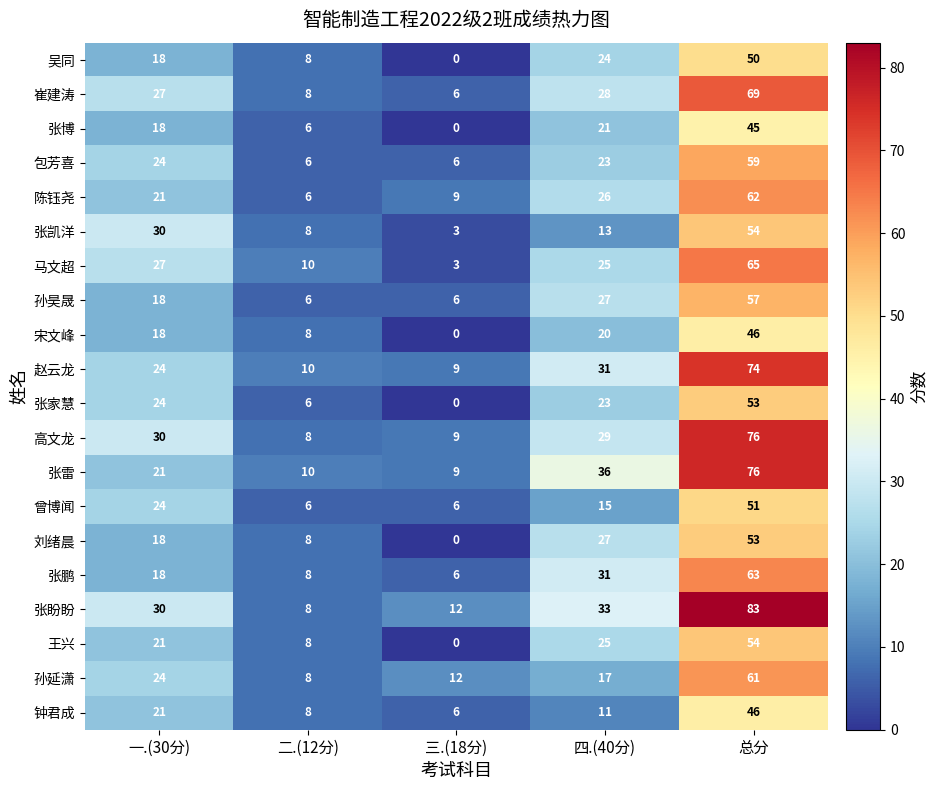

What is the average value of the 王兴 series?

22